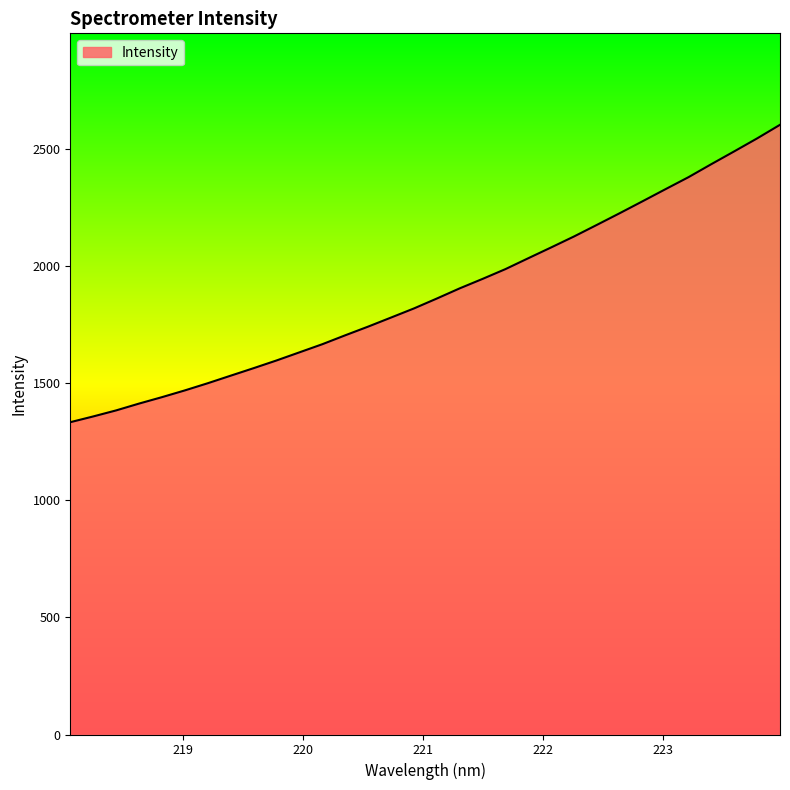

What is the maximum value shown in the chart?

2601.2